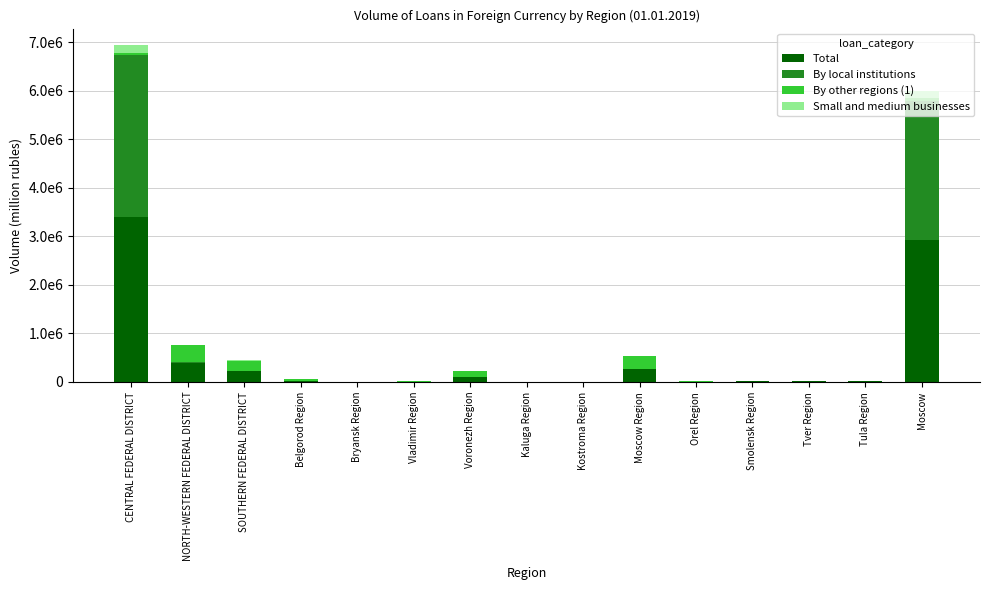

The By local institutions series shows 0 at Kaluga Region. True or false?

True